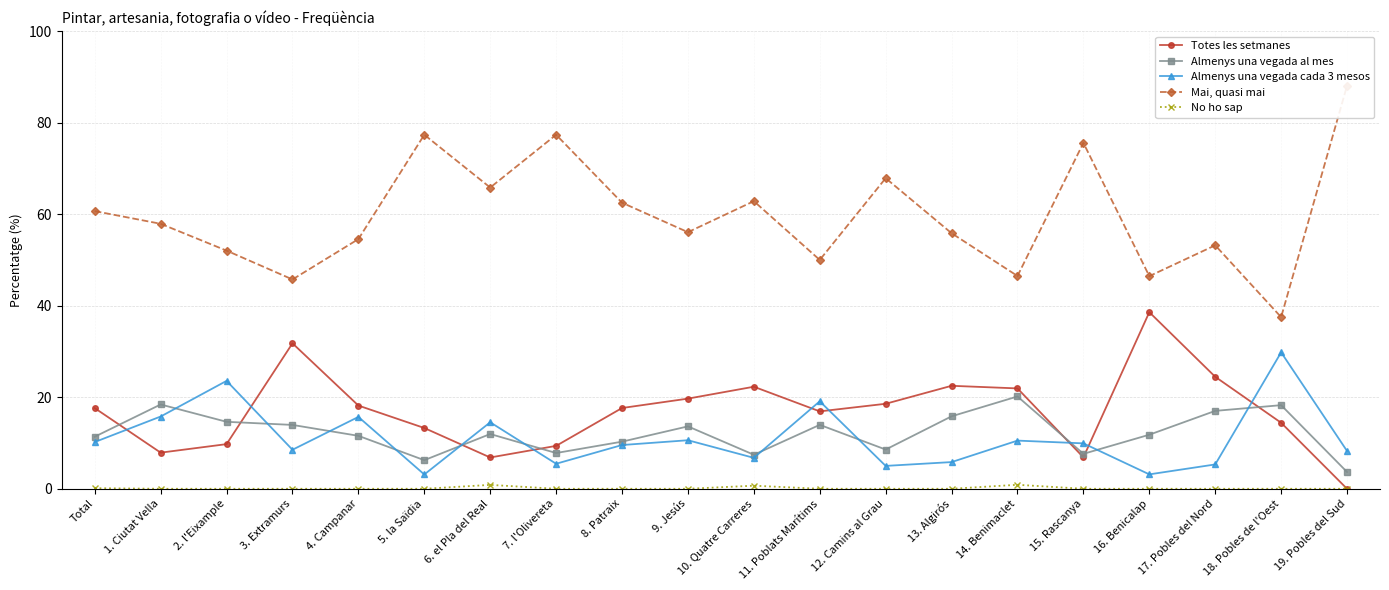

Which series changed the most between 14. Benimaclet and 16. Benicalap?

Totes les setmanes